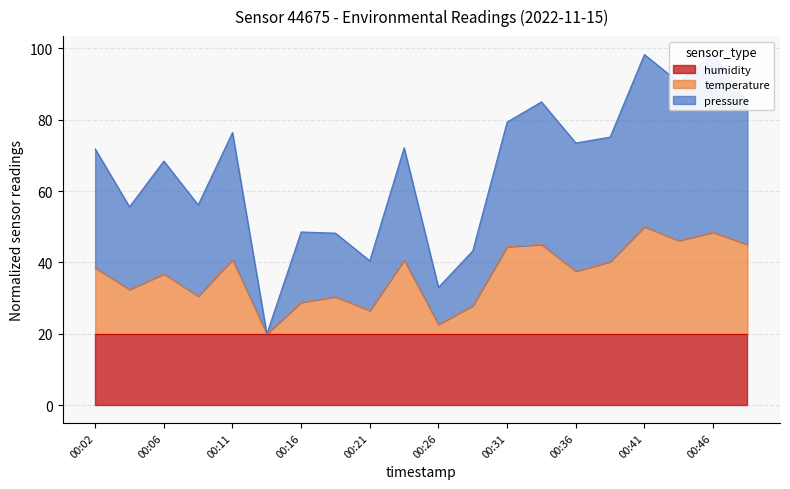

What is the difference between the maximum and minimum values in the temperature series?

30.0